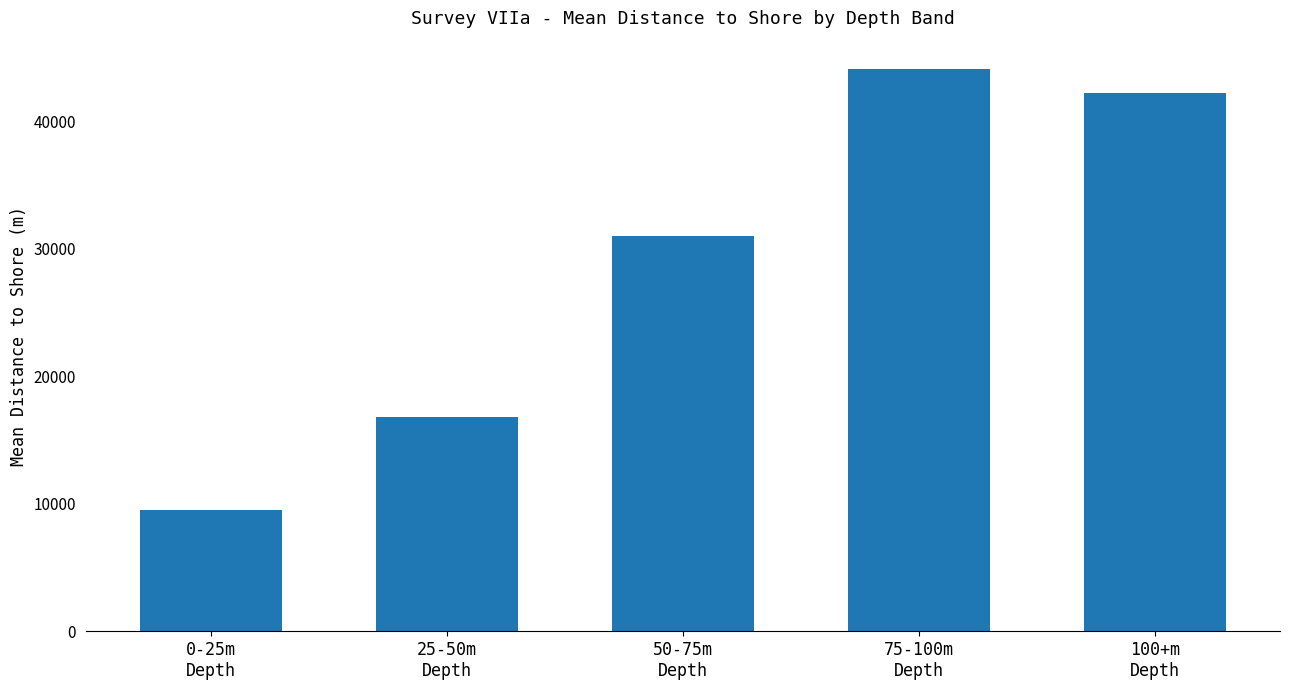

Reading left to right, extract all data points from this chart.

9518.3	16773.2	30994.4	44104.9	42201.9